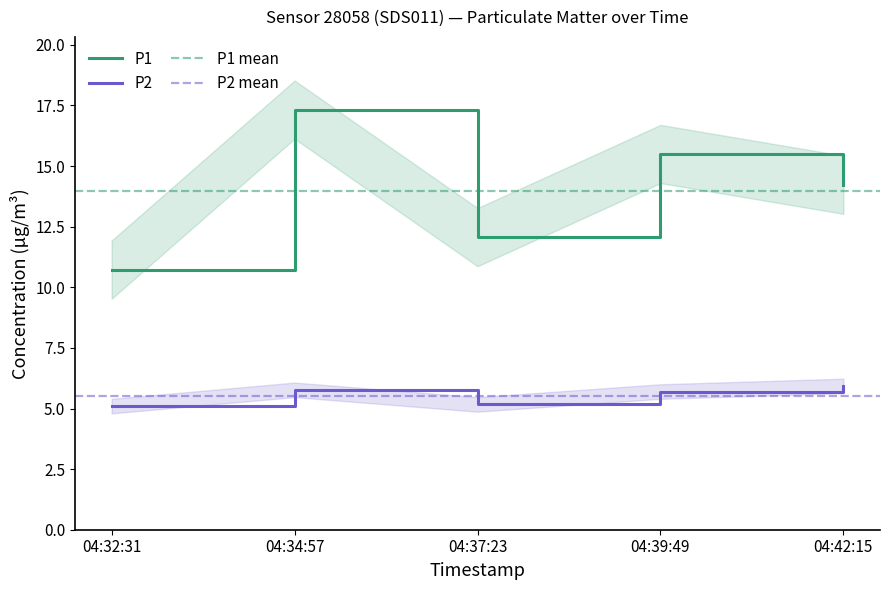

True or false: P1 and P2 intersect in this chart.

False